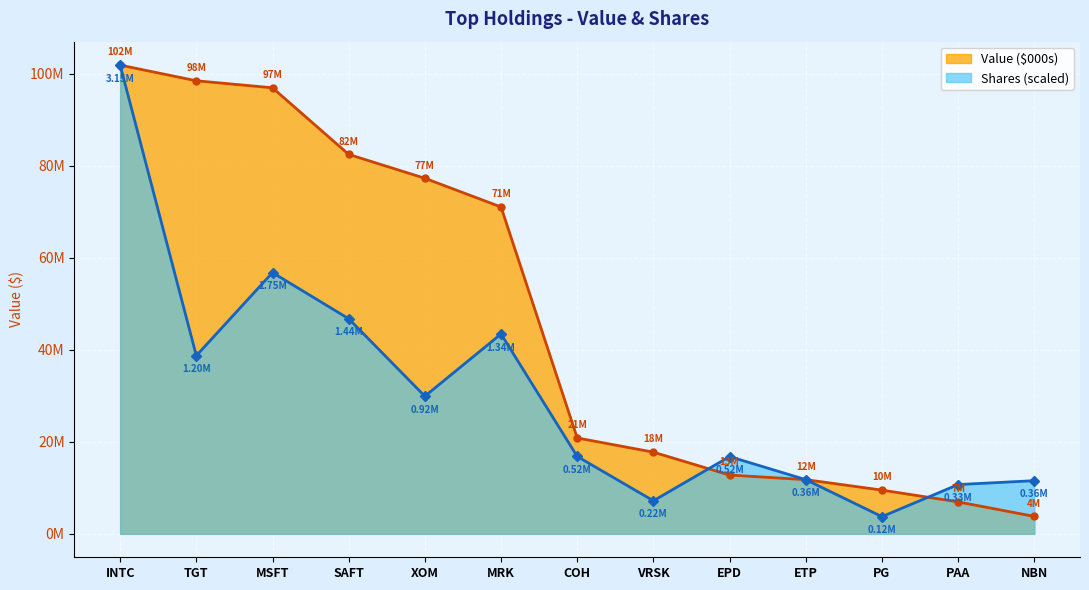

How many values in the Value ($000s) series exceed 20833000?

6